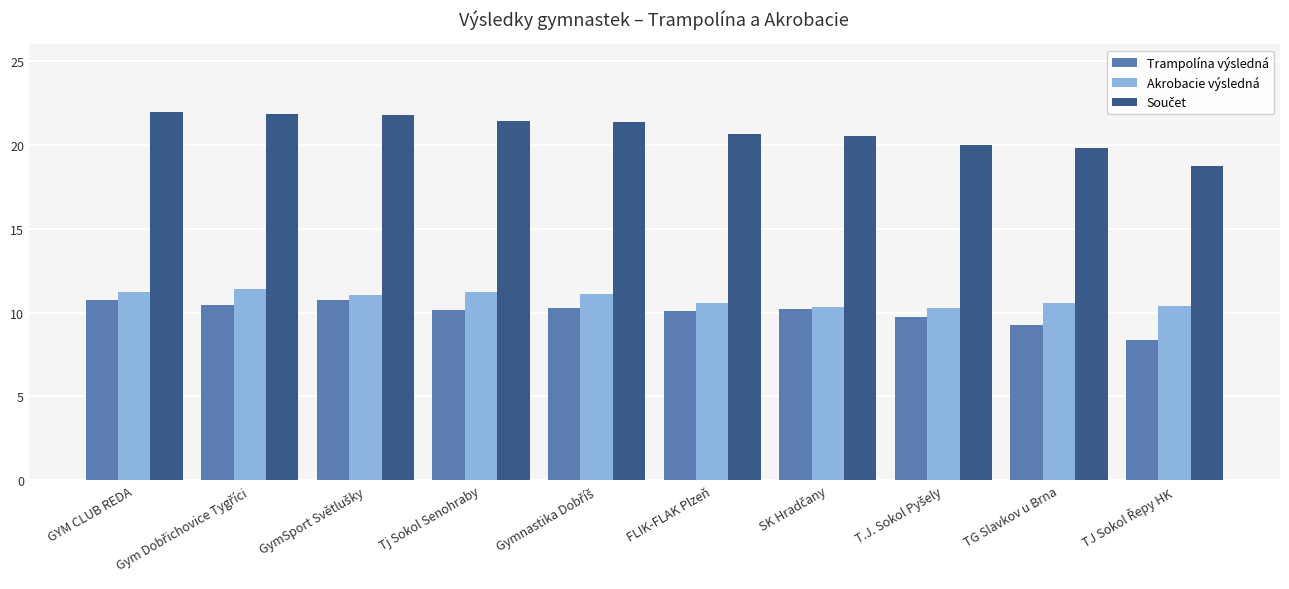

What is the difference between the second highest and second lowest values in the Akrobacie výsledná series?

0.9